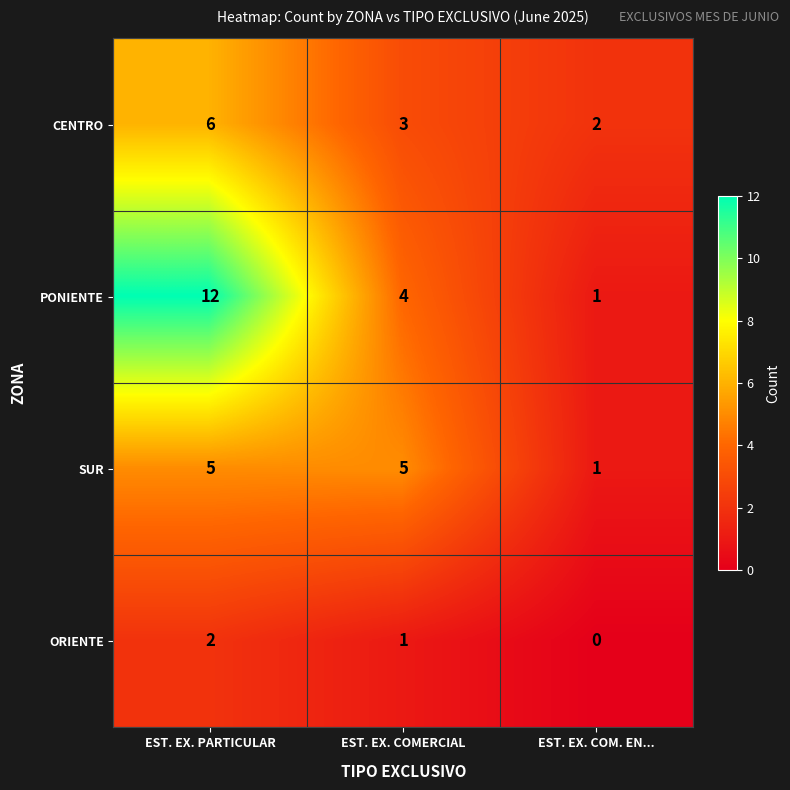

The value of ORIENTE at EST. EX. COMERCIAL is 1. True or false?

True